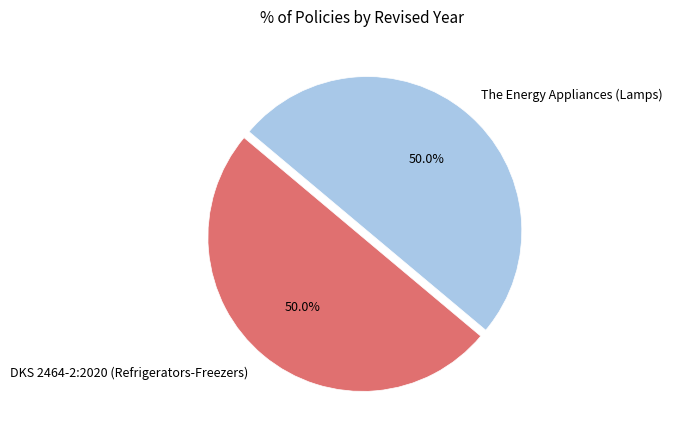

What is the ratio of the value at DKS 2464-2:2020 (Refrigerators-Freezers) to the value at The Energy Appliances (Lamps)?

1.0